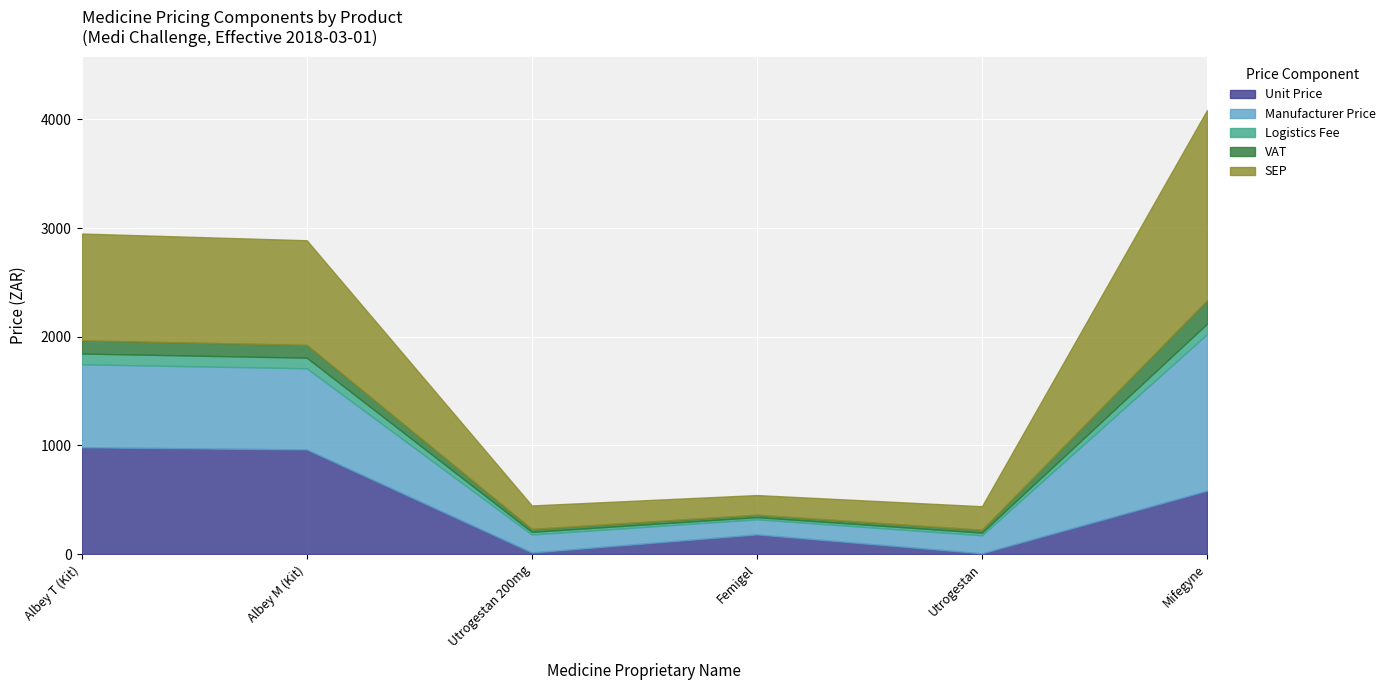

What is the approximate value of SEP at Mifegyne?

1751.4